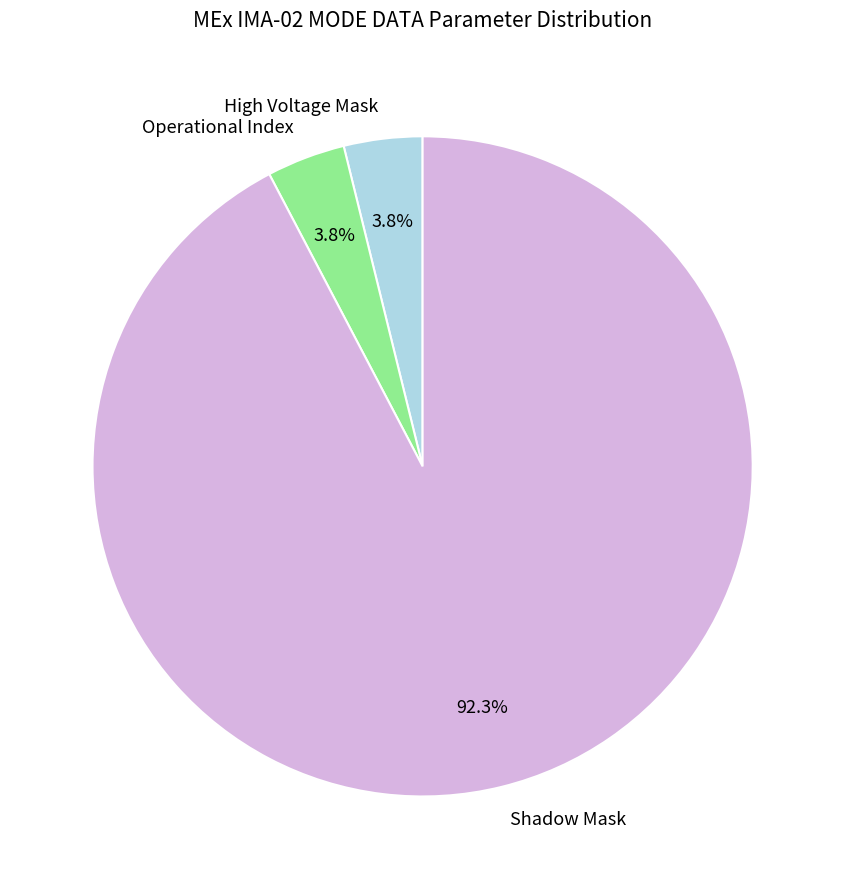

How much of the chart is everything except Operational Index?

96.2%